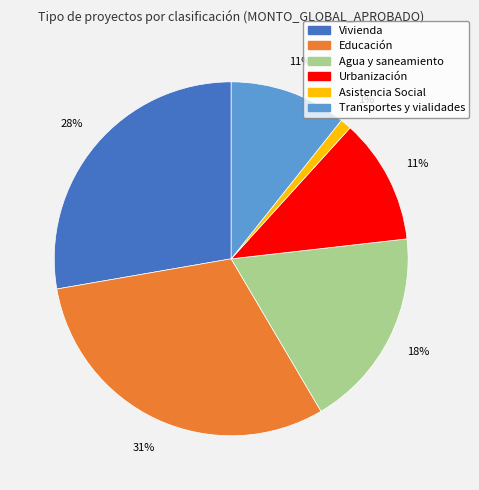

Does Vivienda represent more than half of the total?

No